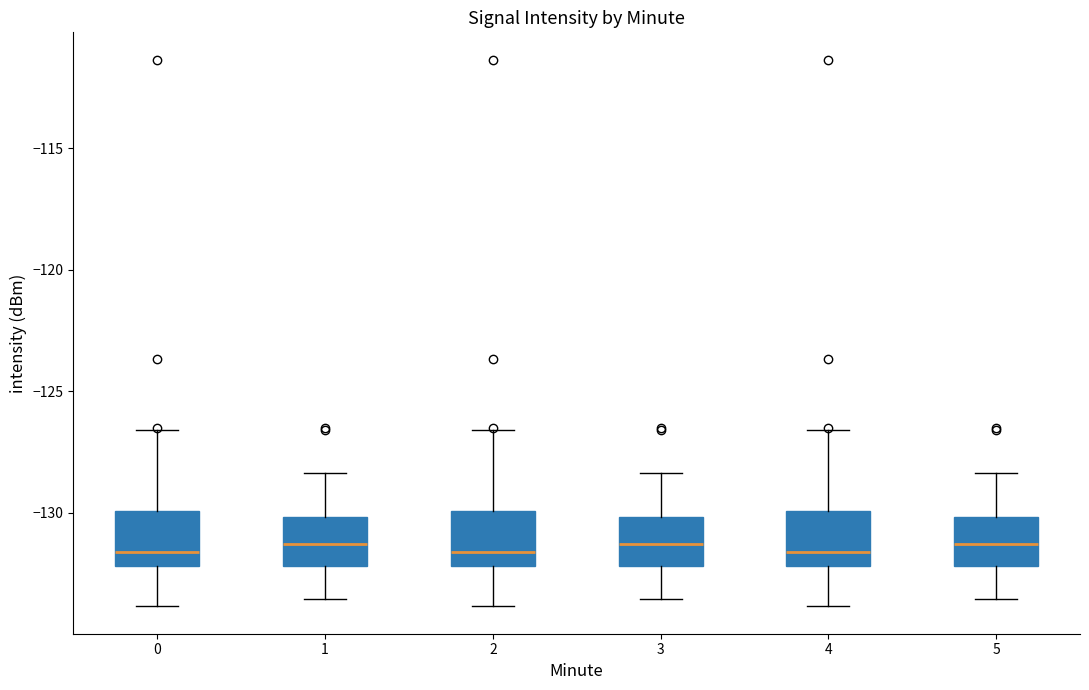

Where does the upper whisker of the box at x = 2 end on the y-axis? The values are not printed on the chart, so give them approximately, as read against the axis.

-126.5